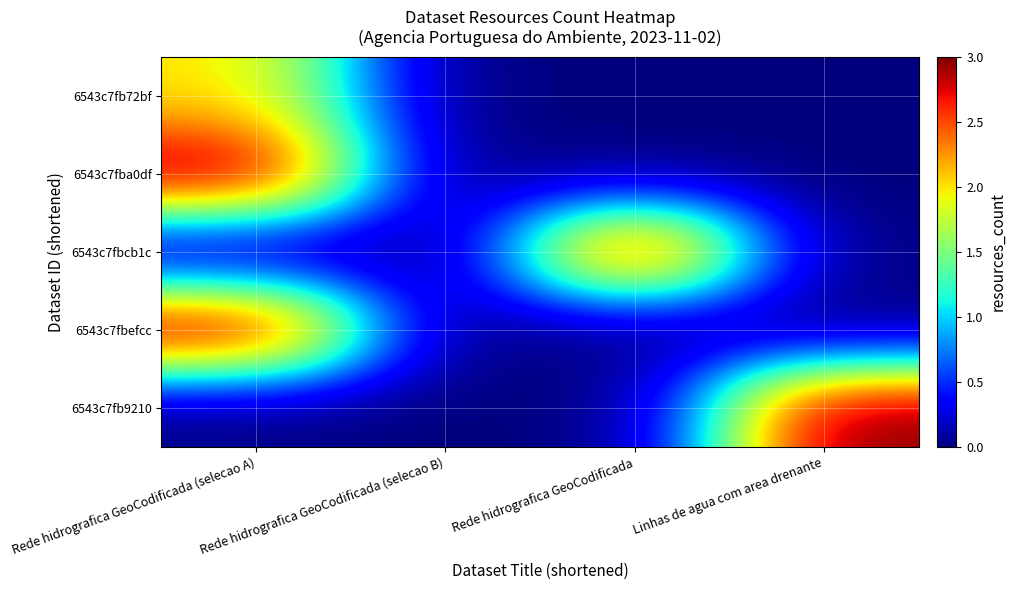

At which category is the sum across all series the highest?

Rede hidrografica GeoCodificada (selecao A)